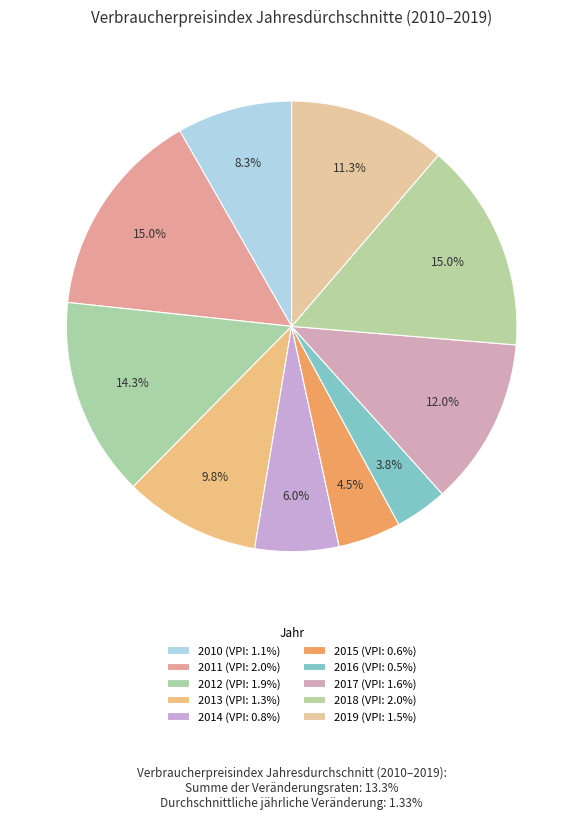

What percentage is NOT represented by 2017?

88.0%